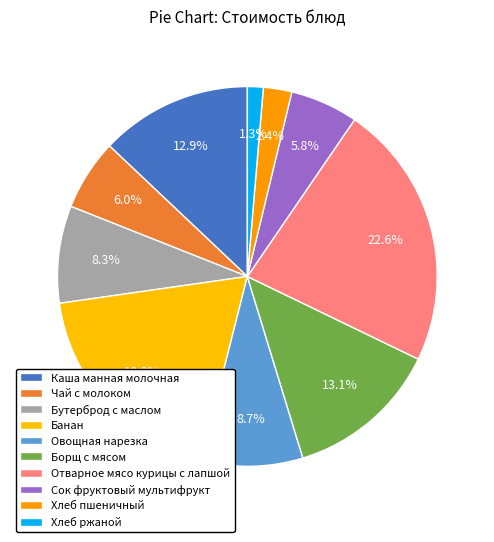

How many slices are in this pie chart?

10